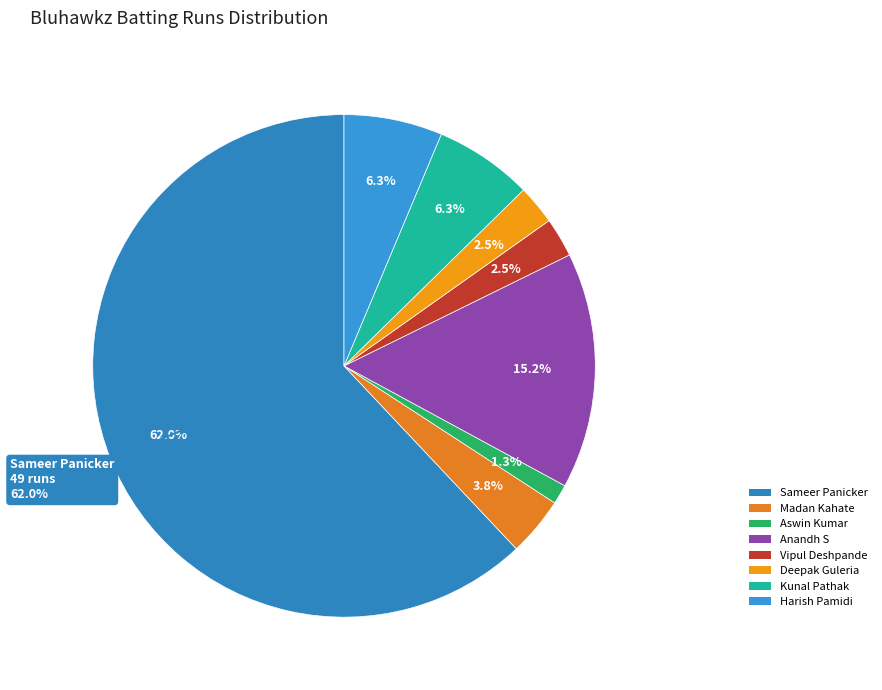

Which slice is the largest?

Sameer Panicker